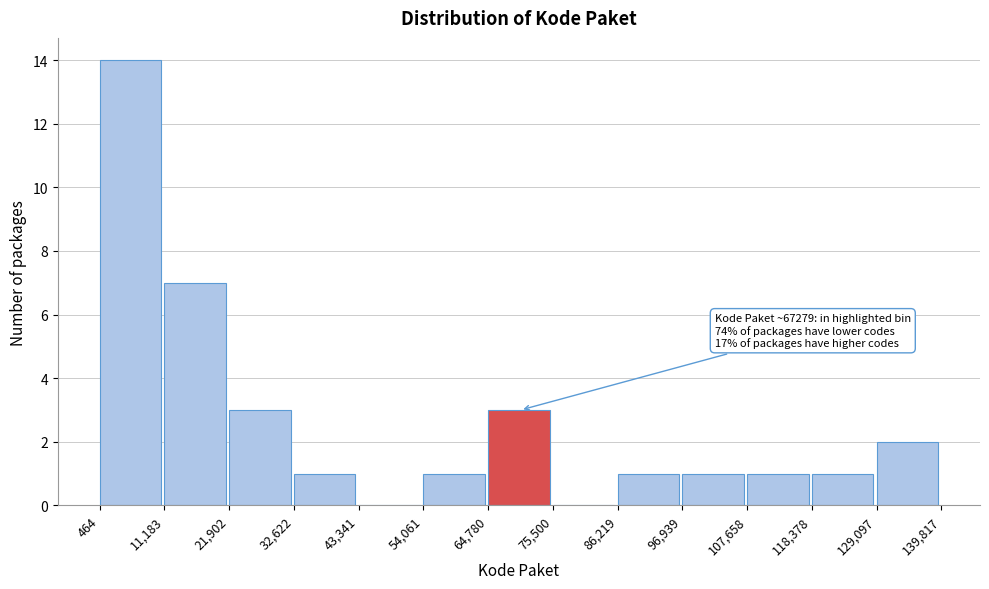

Over which range of the x-axis is the bar tallest?

464 to 11,183